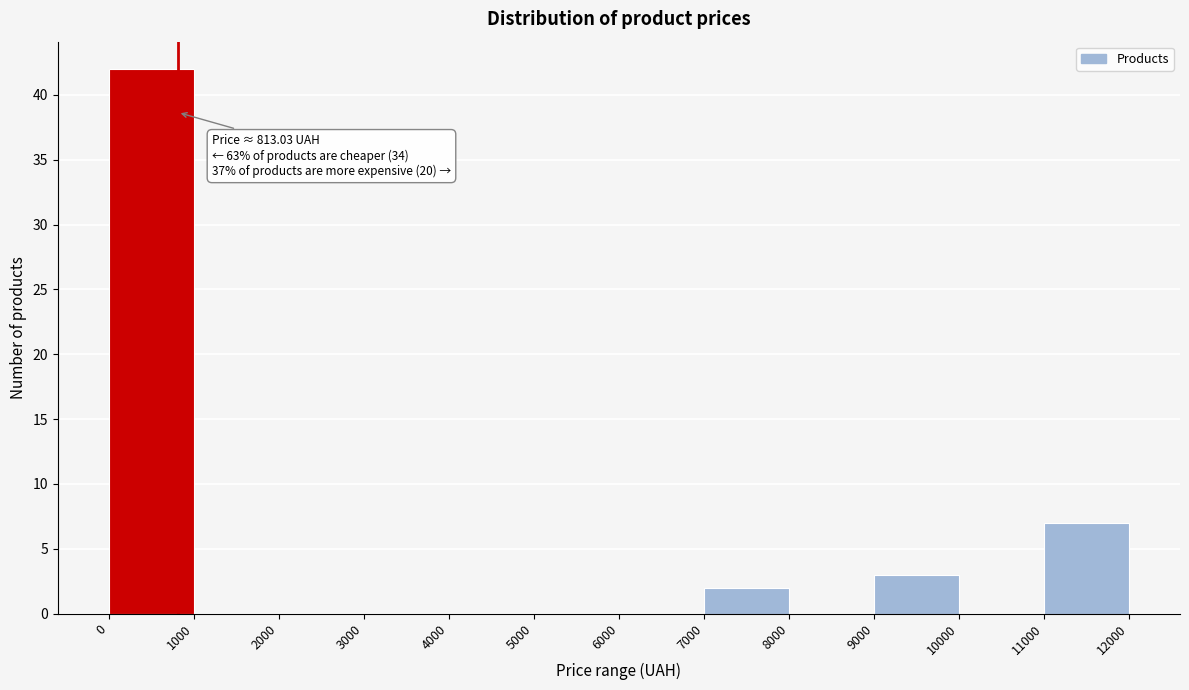

Over which range of the x-axis is the bar tallest?

0 to 1000